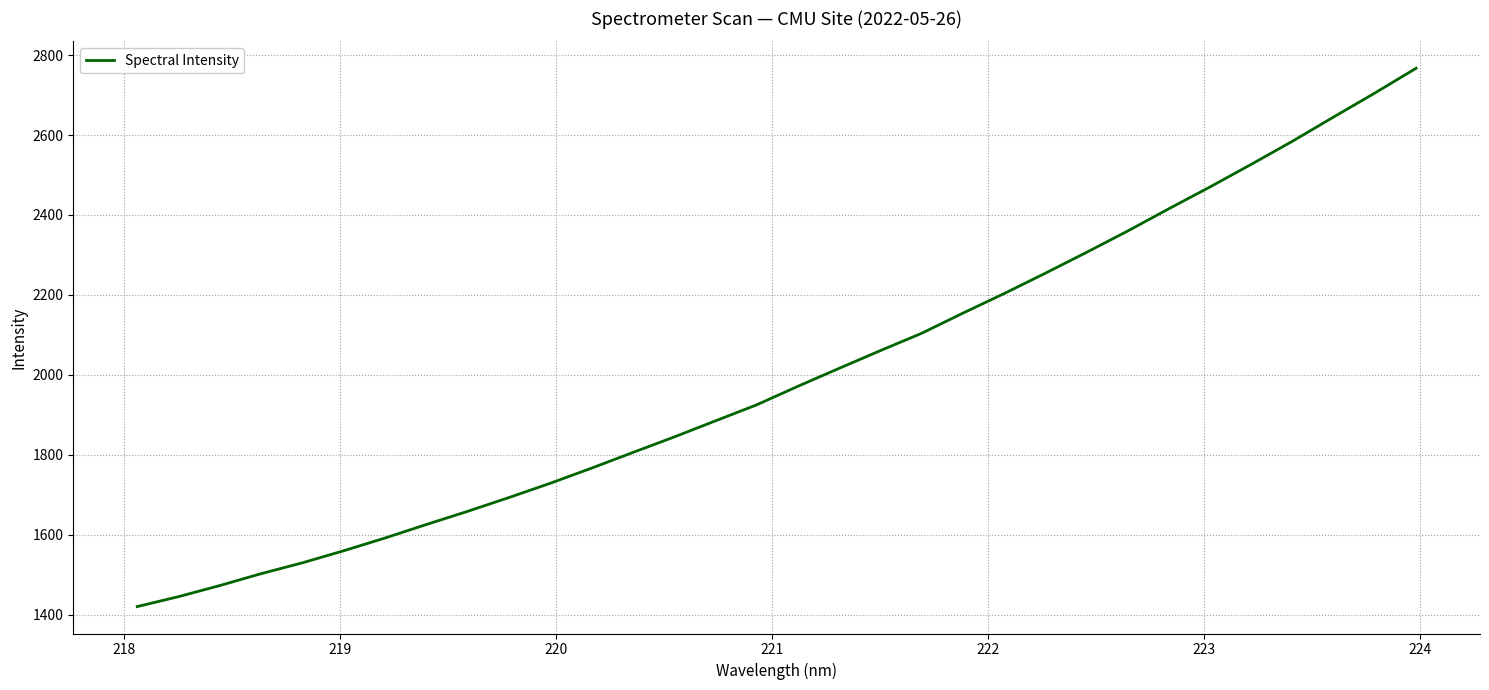

What is the difference between the maximum and minimum values?

1346.5